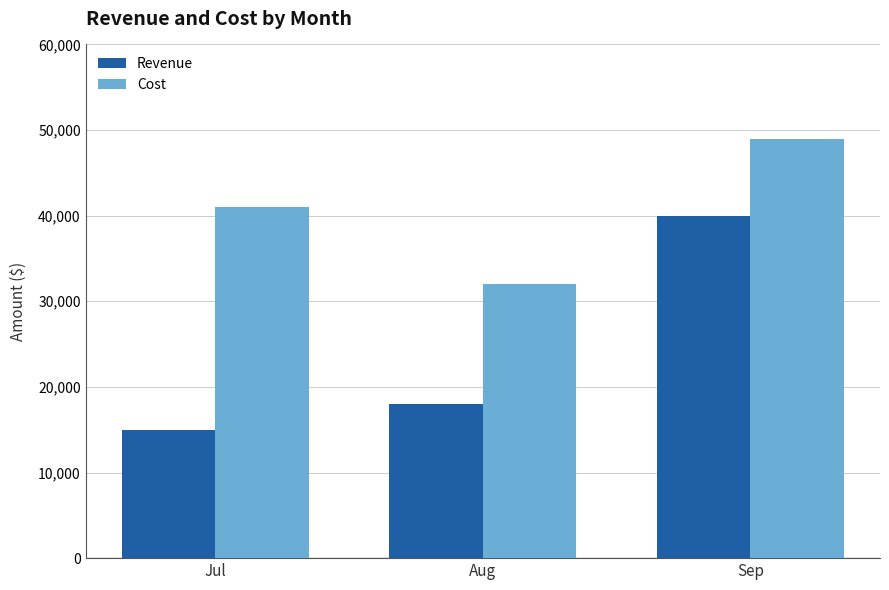

True or false: Revenue has a value of 70181 at Sep.

False